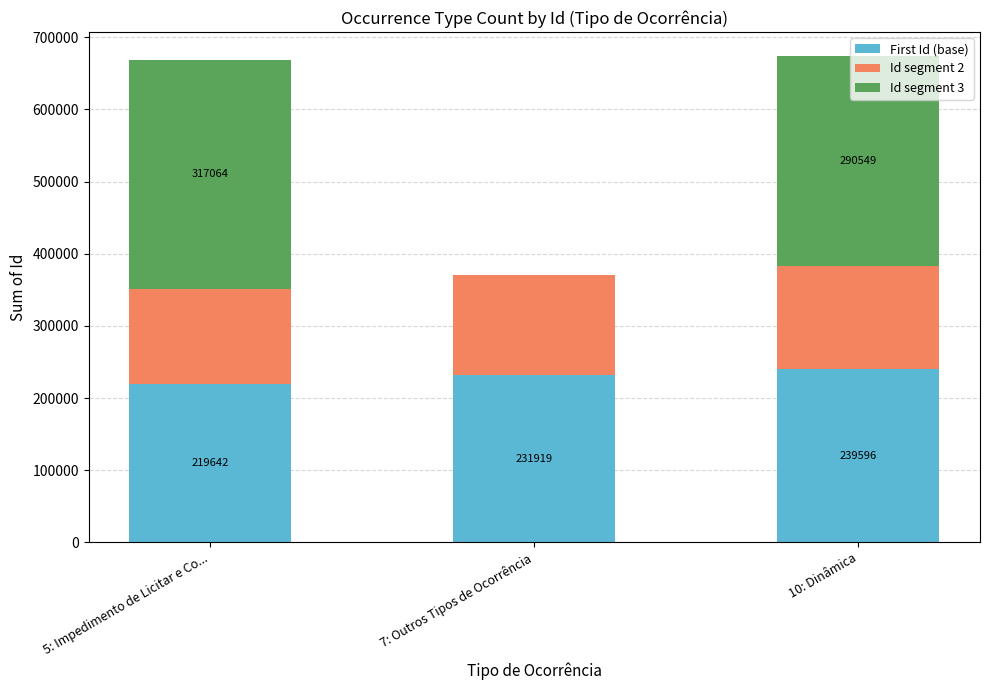

Which category has the highest value in the First Id (base) series?

10: Dinâmica